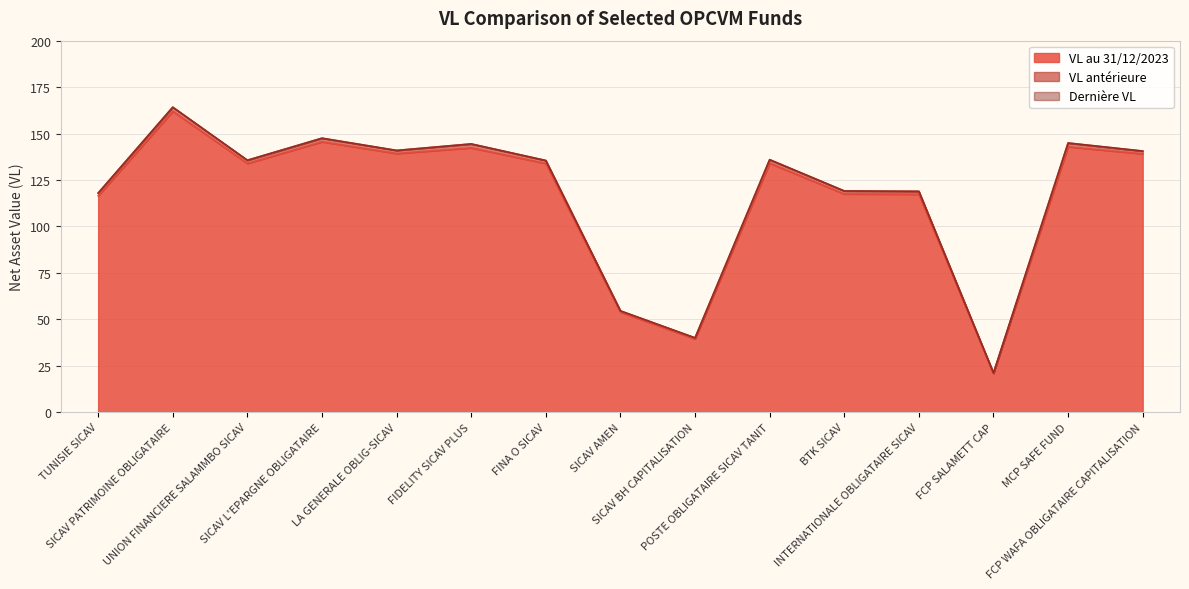

How many data points in VL antérieure are above 135?

9